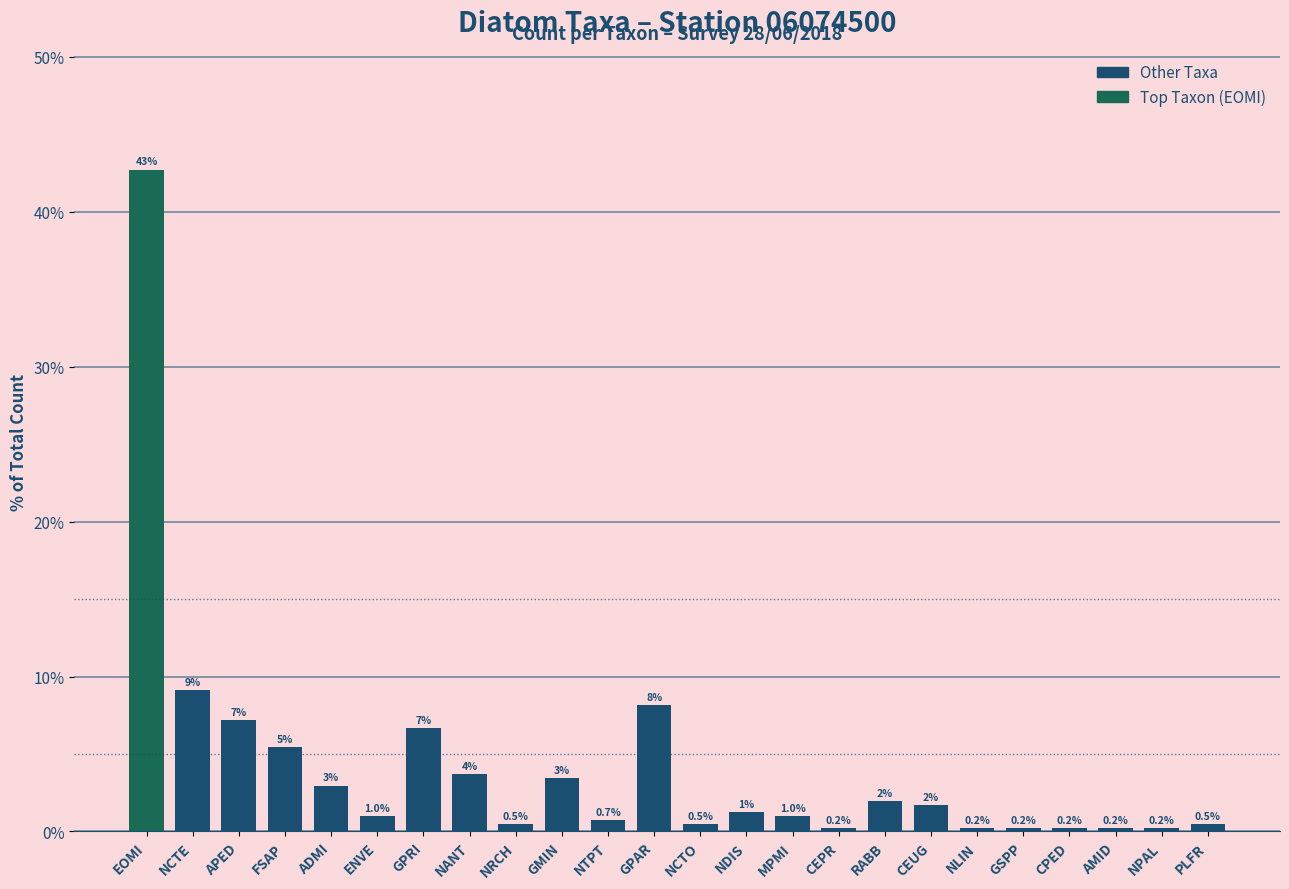

What is the average value?

4.2